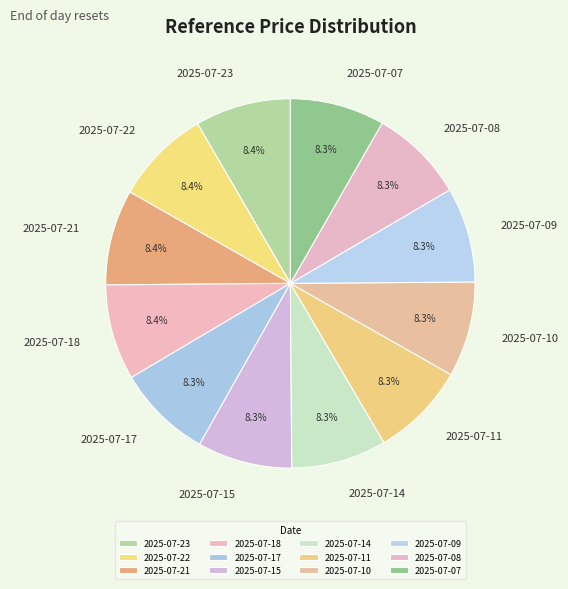

Is it true that 2025-07-17 is 15% of the pie?

False